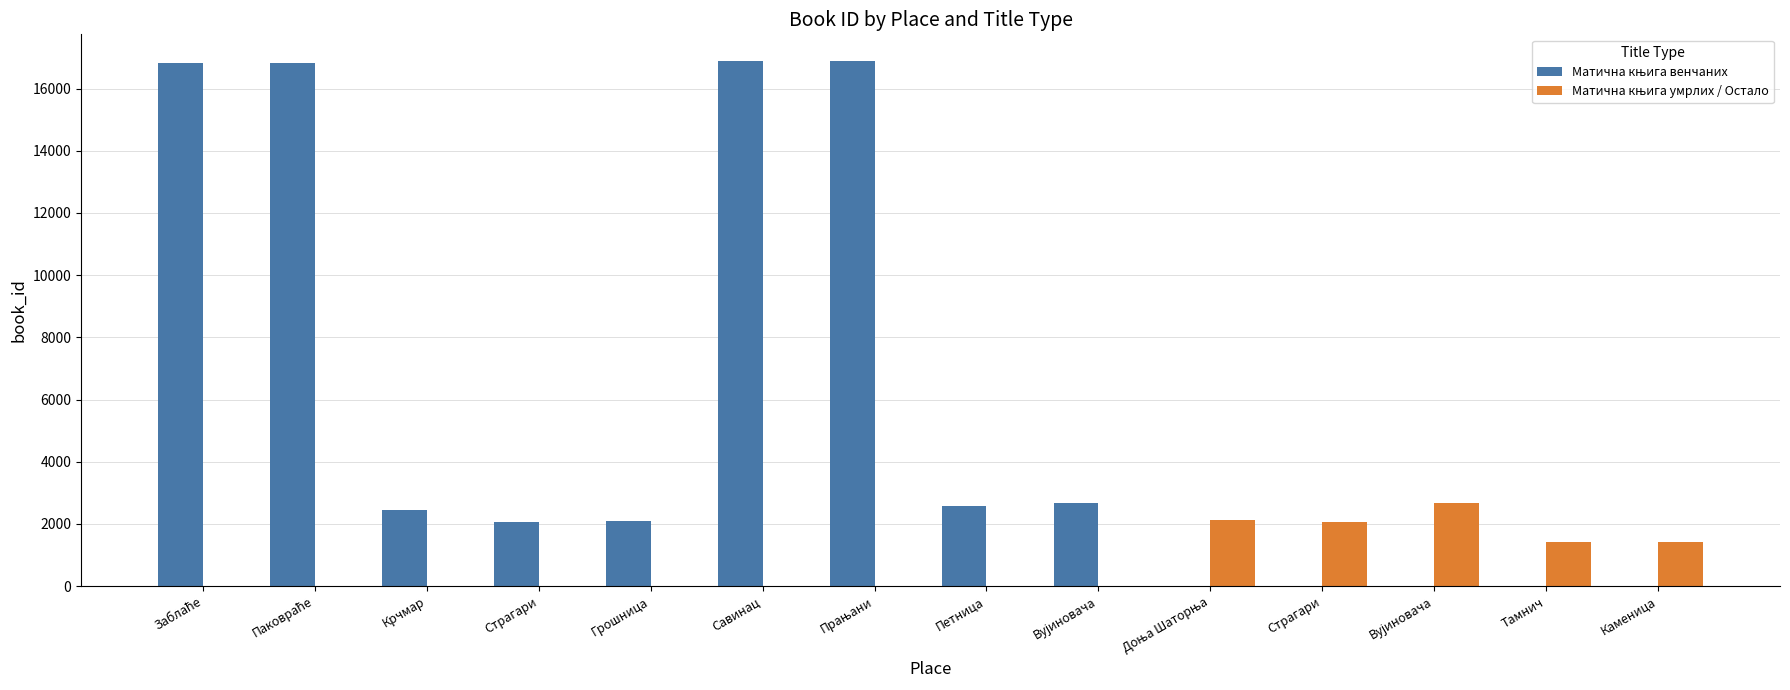

How many data points does each series have?

14